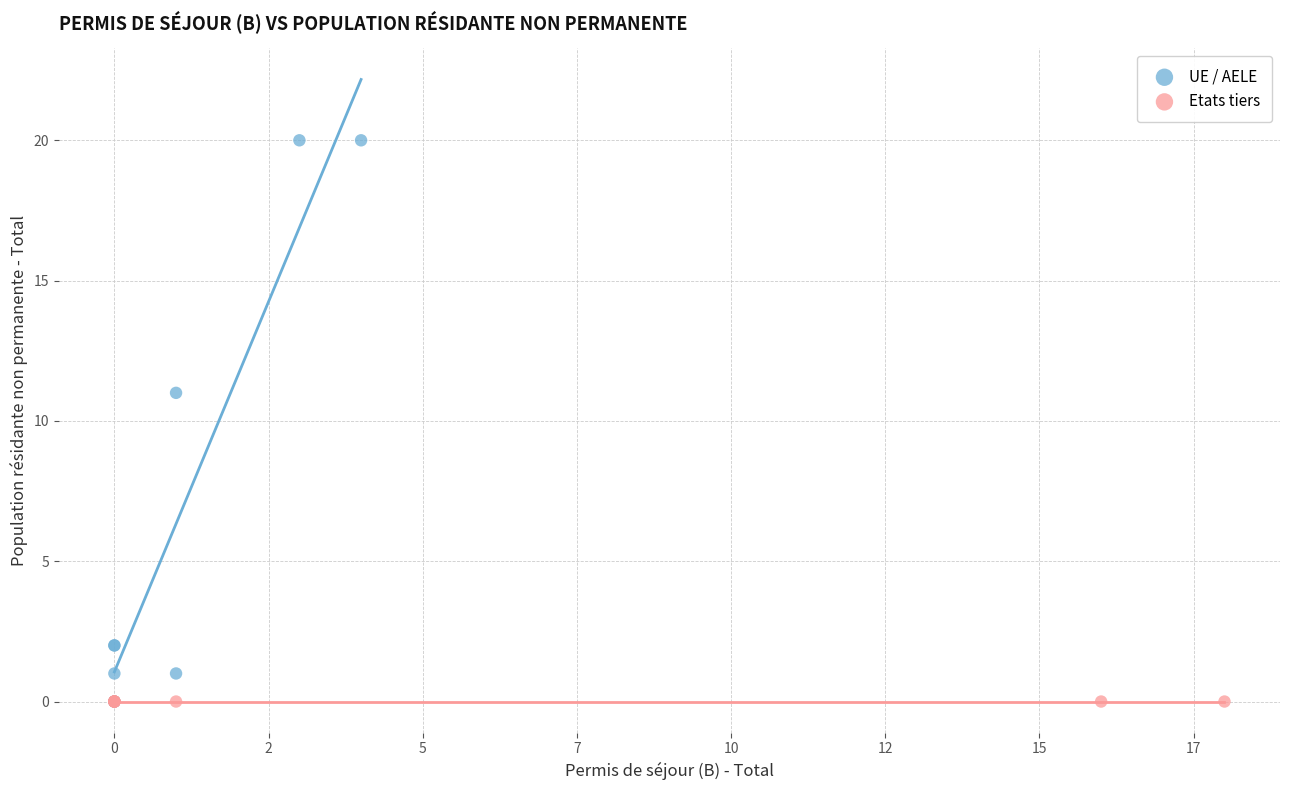

Which series reaches the maximum Y coordinate?

UE / AELE